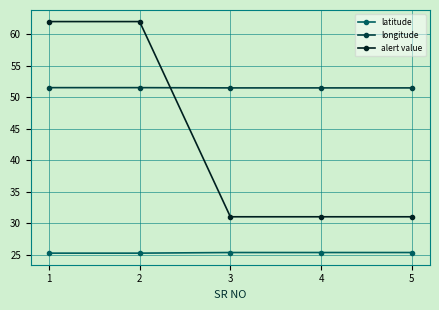

Count the latitude values in the range 25 to 26.

5